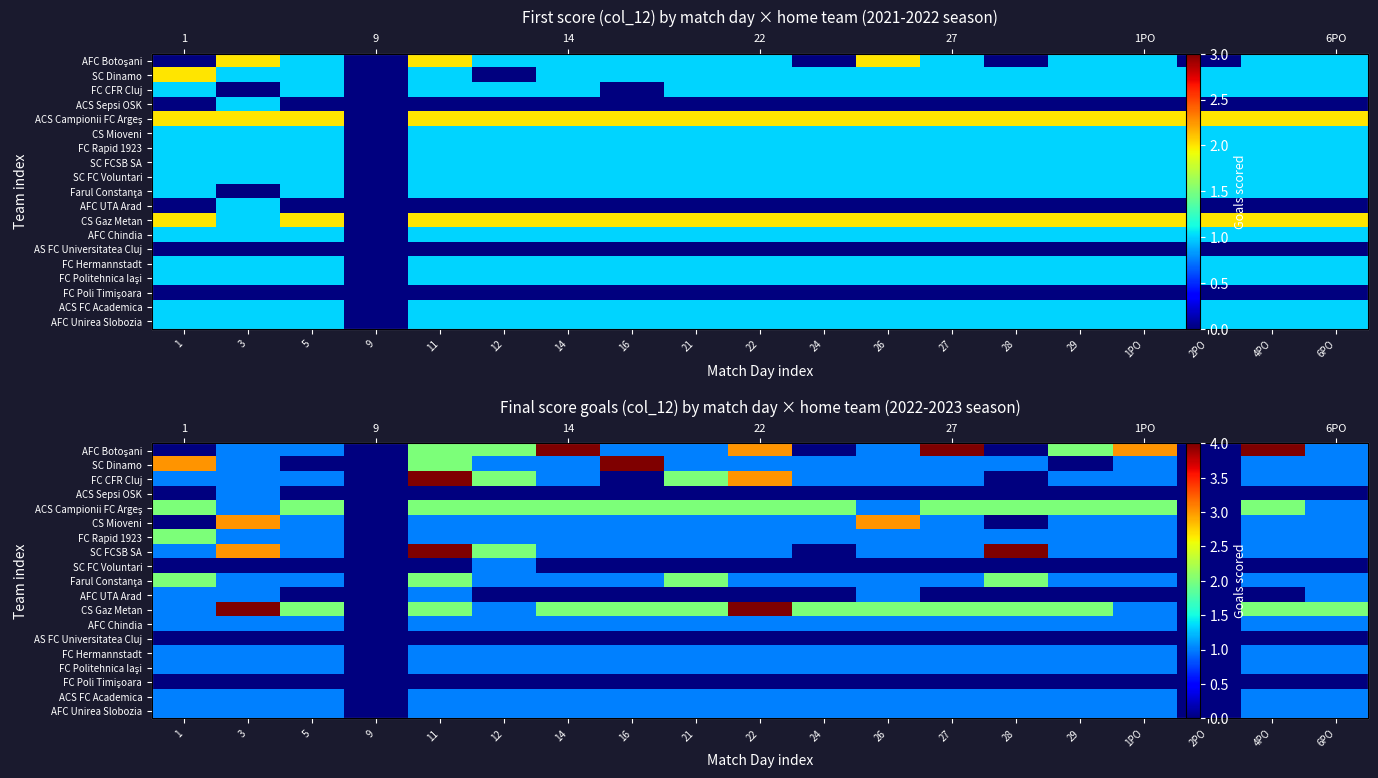

Read the AFC Chindia value at 1PO.

1